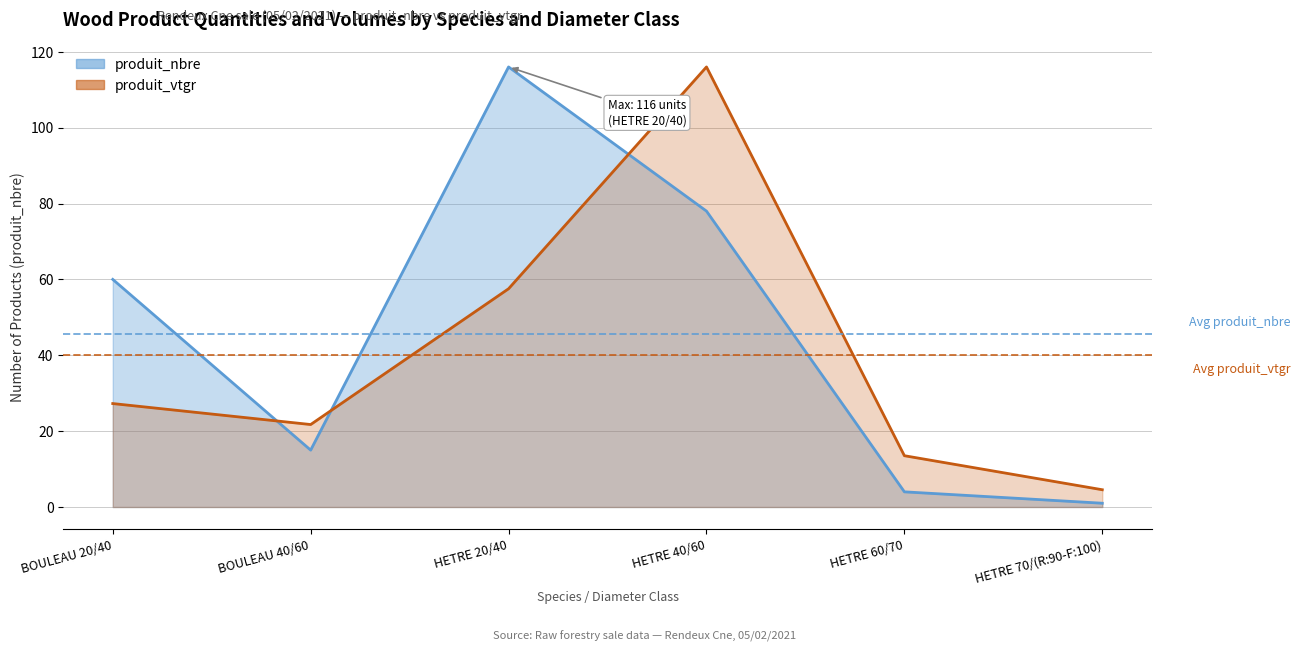

What is the sum of all produit_nbre values?

274.0